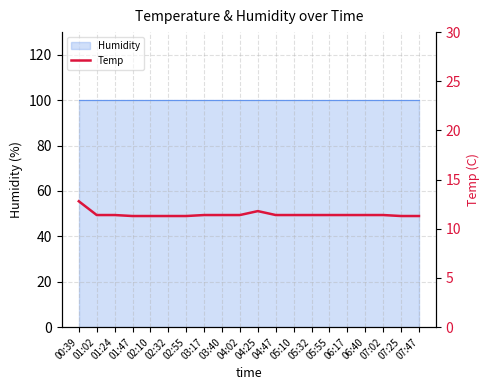

What is the maximum value shown in the chart?

12.8